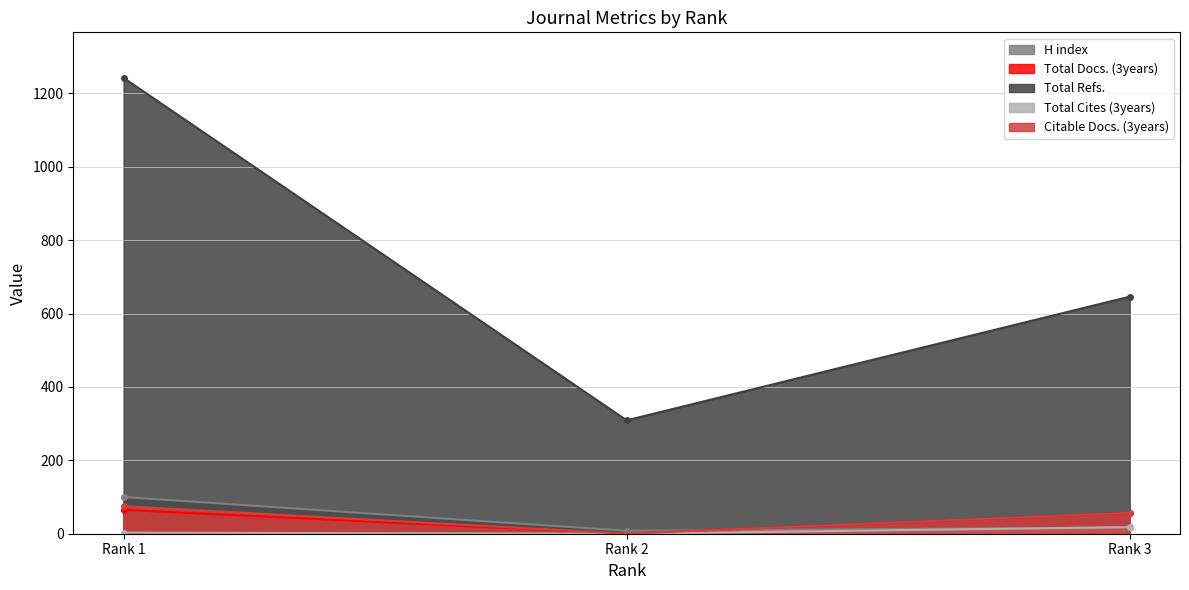

At how many categories does at least one series exceed 1209?

1